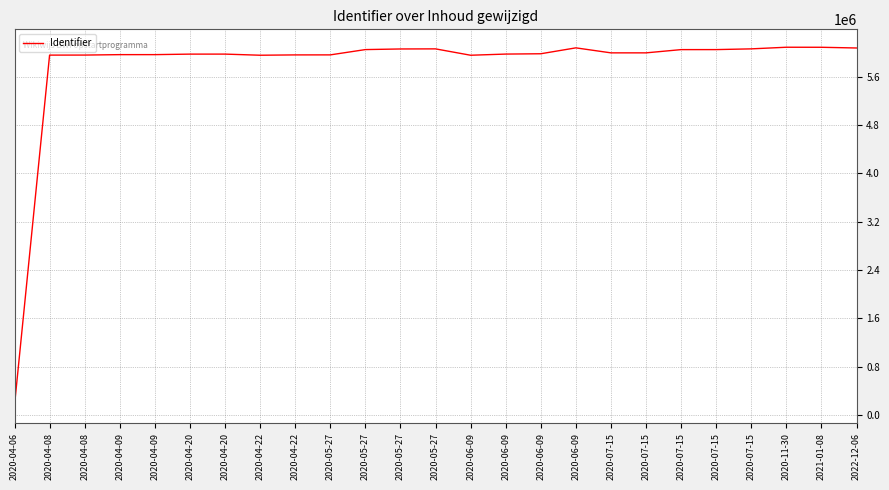

Count the number of data series in this chart.

1